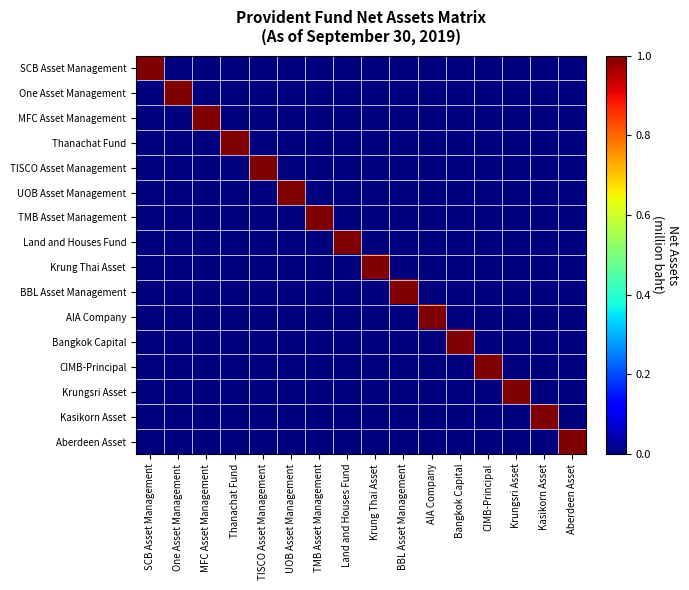

At which category is the sum across all series the highest?

SCB Asset Management